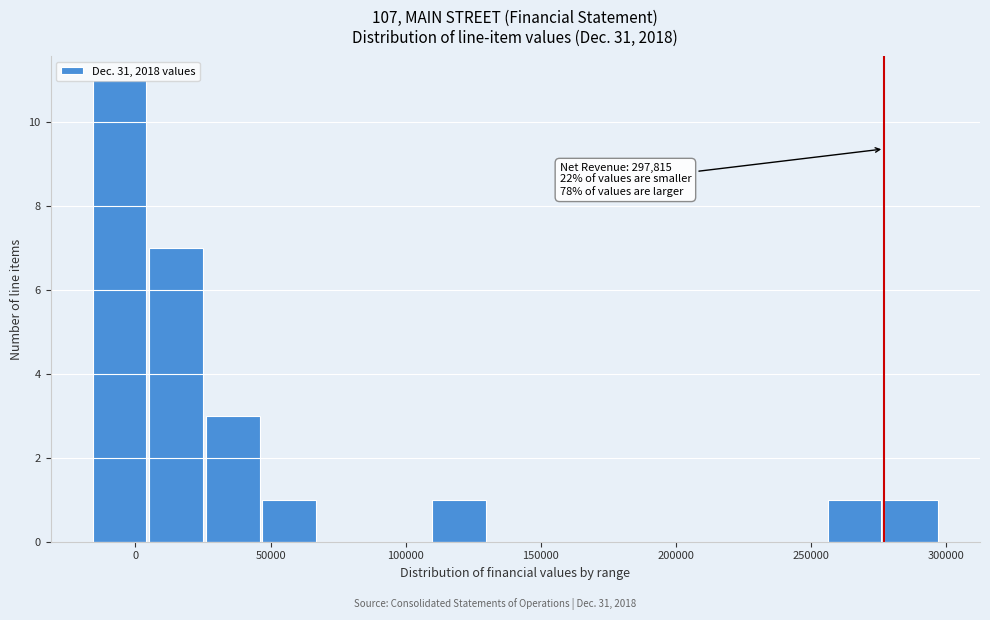

Over which range of the x-axis is the bar tallest?

-15000 to 5000